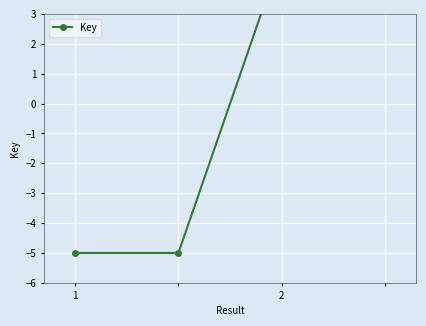

Reading left to right, extract all data points from this chart.

-5	-5	5	5